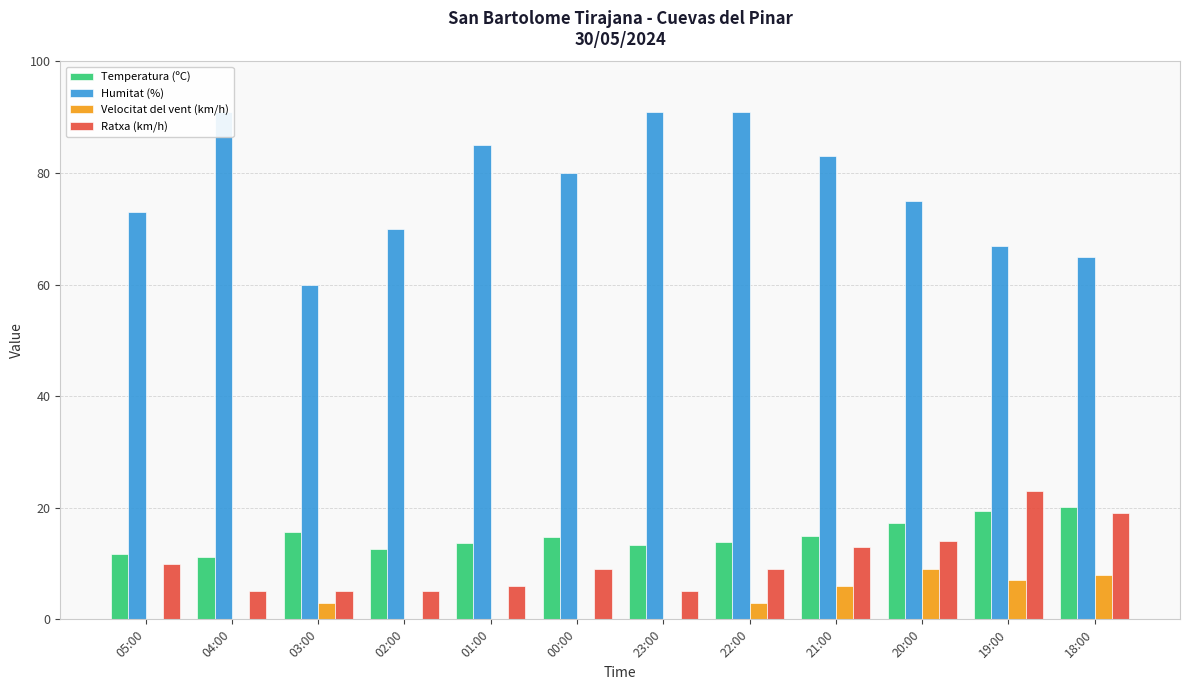

How many values in the Velocitat del vent (km/h) series exceed 3?

4